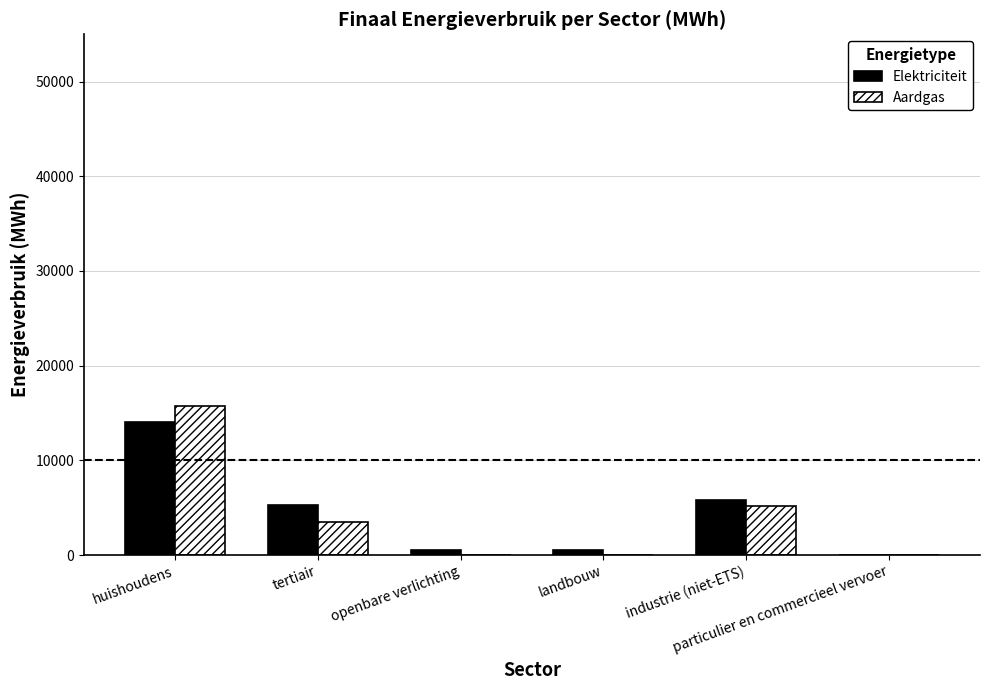

What is the maximum value for Aardgas?

15749.5